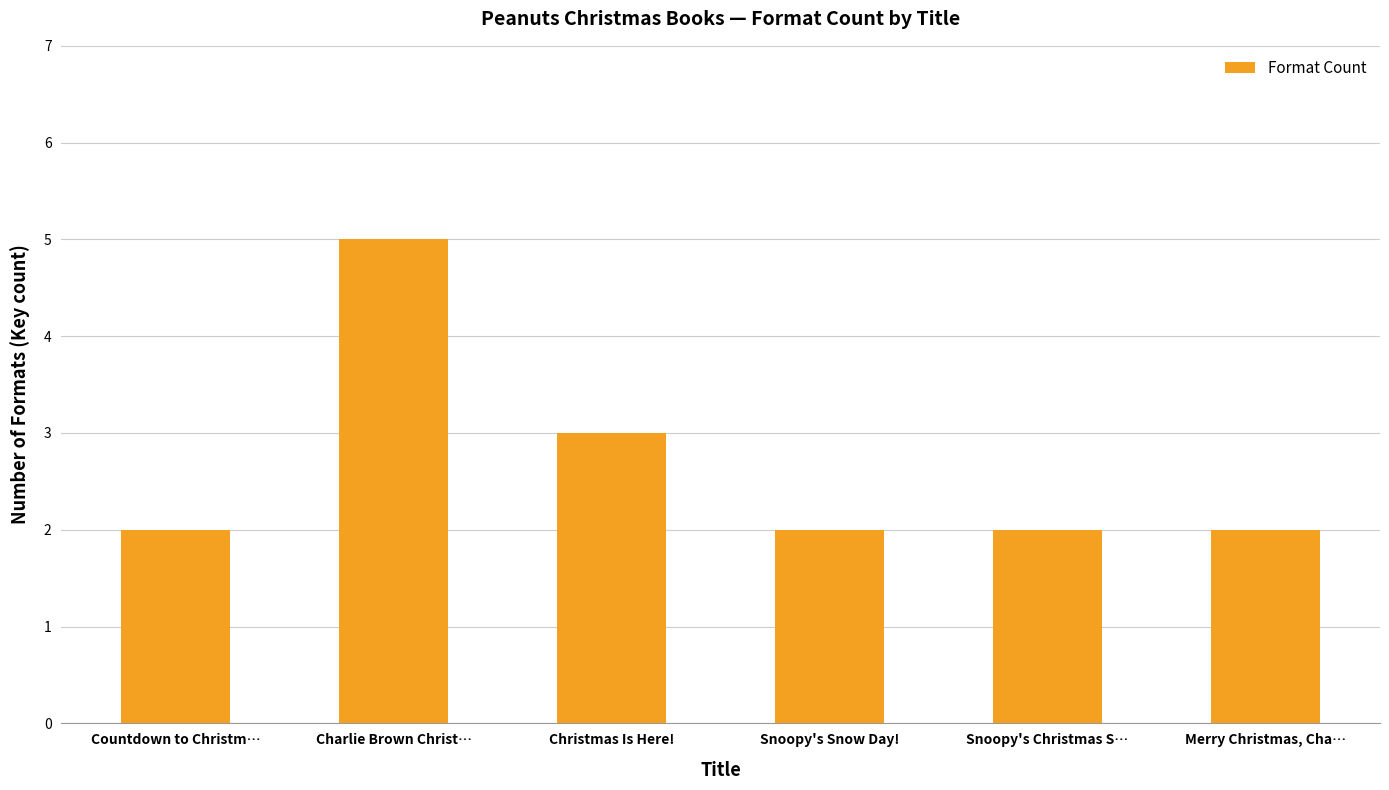

How many bars are there in total?

6